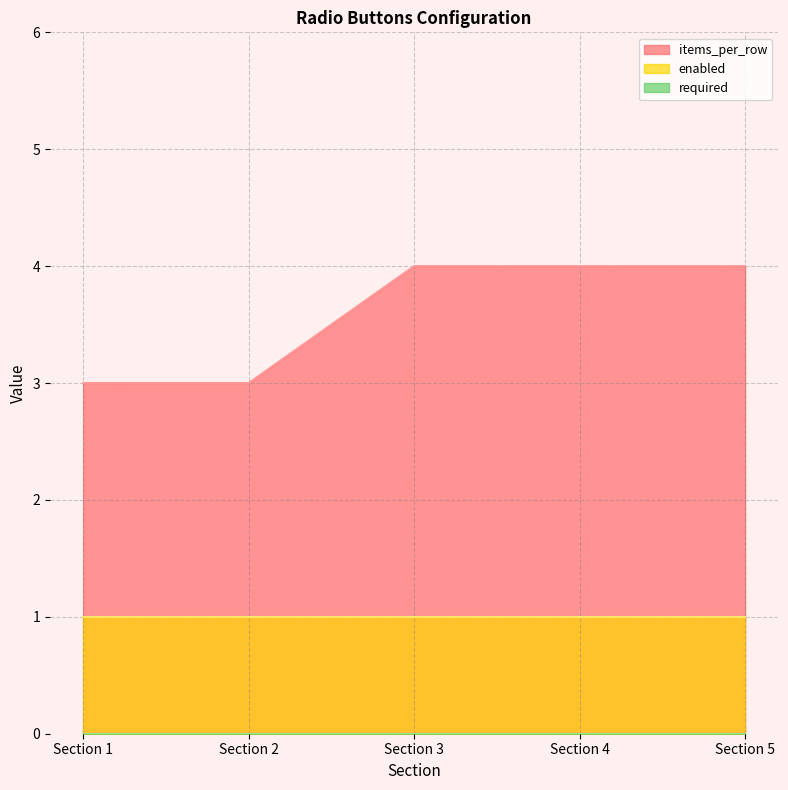

List the labels in order of required value, smallest first.

Section 1, Section 2, Section 3, Section 4, Section 5